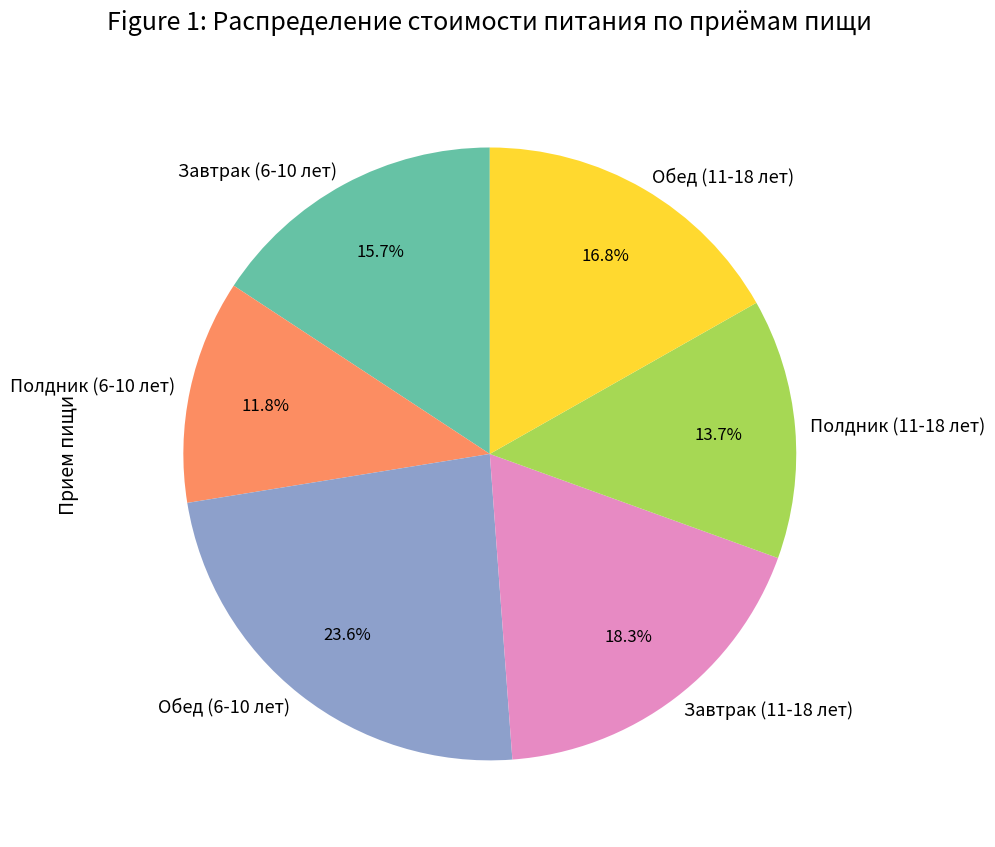

What is the ratio of the value at Завтрак (11-18 лет) to the value at Обед (11-18 лет)?

1.1